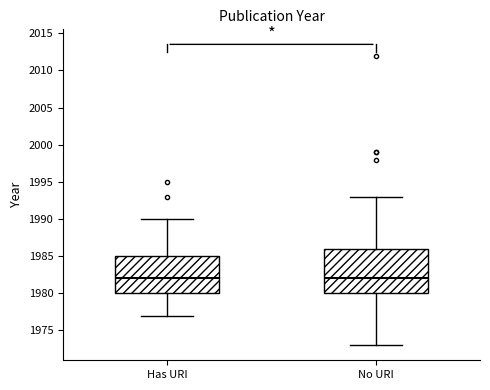

Reading left to right, transcribe this box plot: for each box, give where its median line is, the range the box spans, and where its two whiskers end, as read against the y-axis. The values are not printed on the chart, so give them approximately, as read against the axis.

Has URI: median 1982, box 1980 to 1985, whiskers 1977 to 1990
No URI: median 1982, box 1980 to 1986, whiskers 1973 to 1993